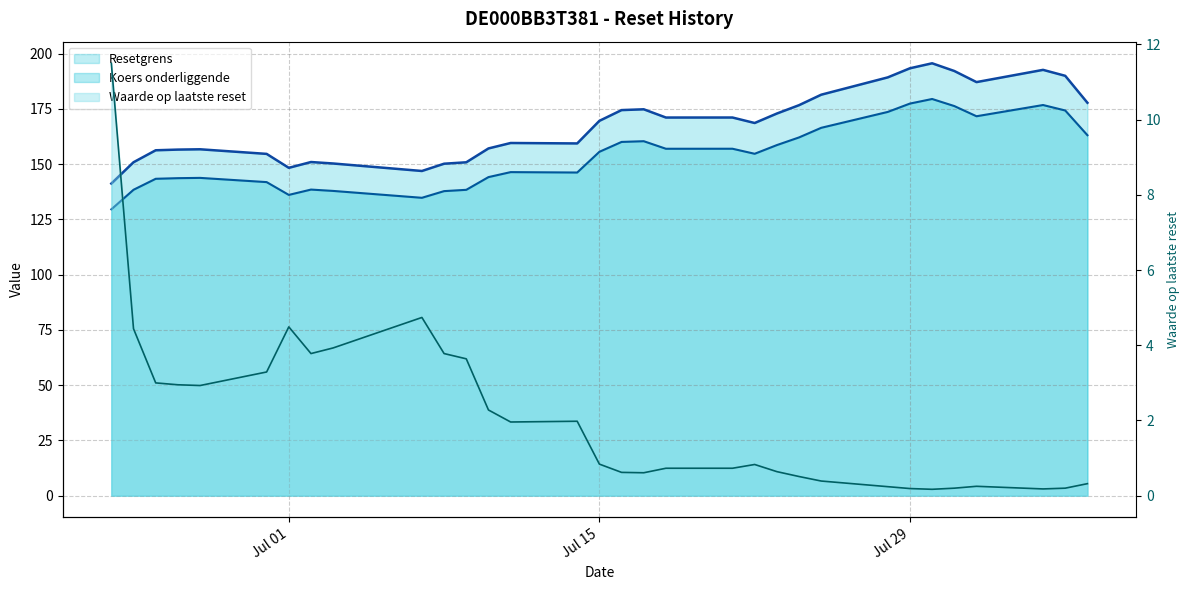

At which label is Waarde op laatste reset closest to 5?

2025-07-07